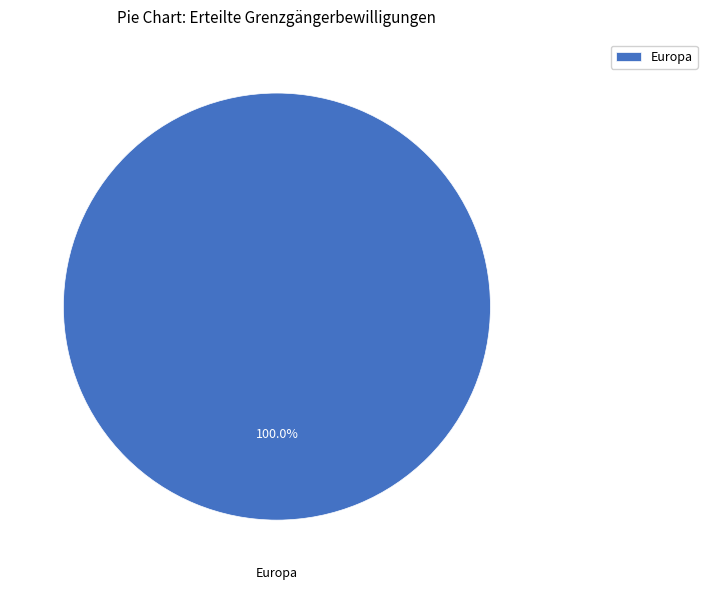

Is Europa the majority of the pie?

Yes